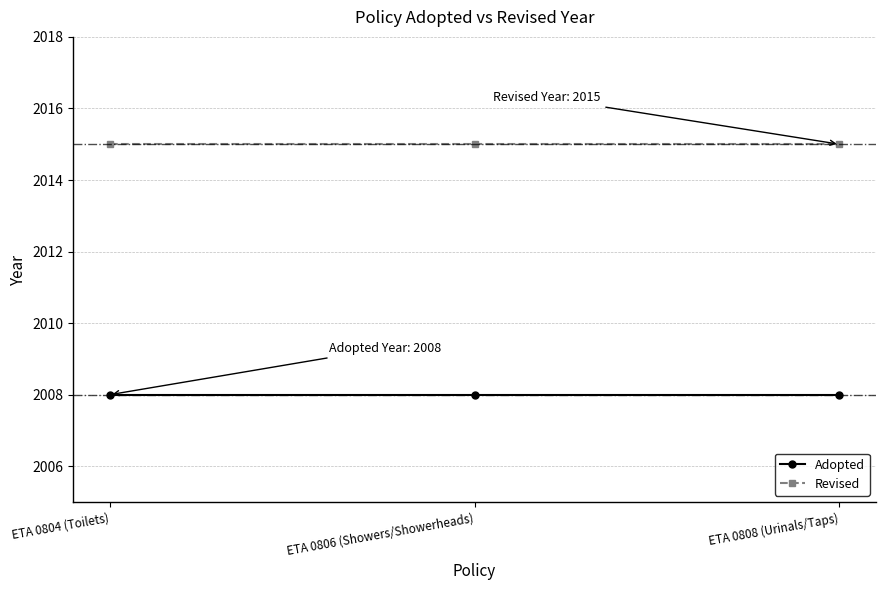

Rank the series by their maximum value, from lowest to highest.

Adopted, Revised